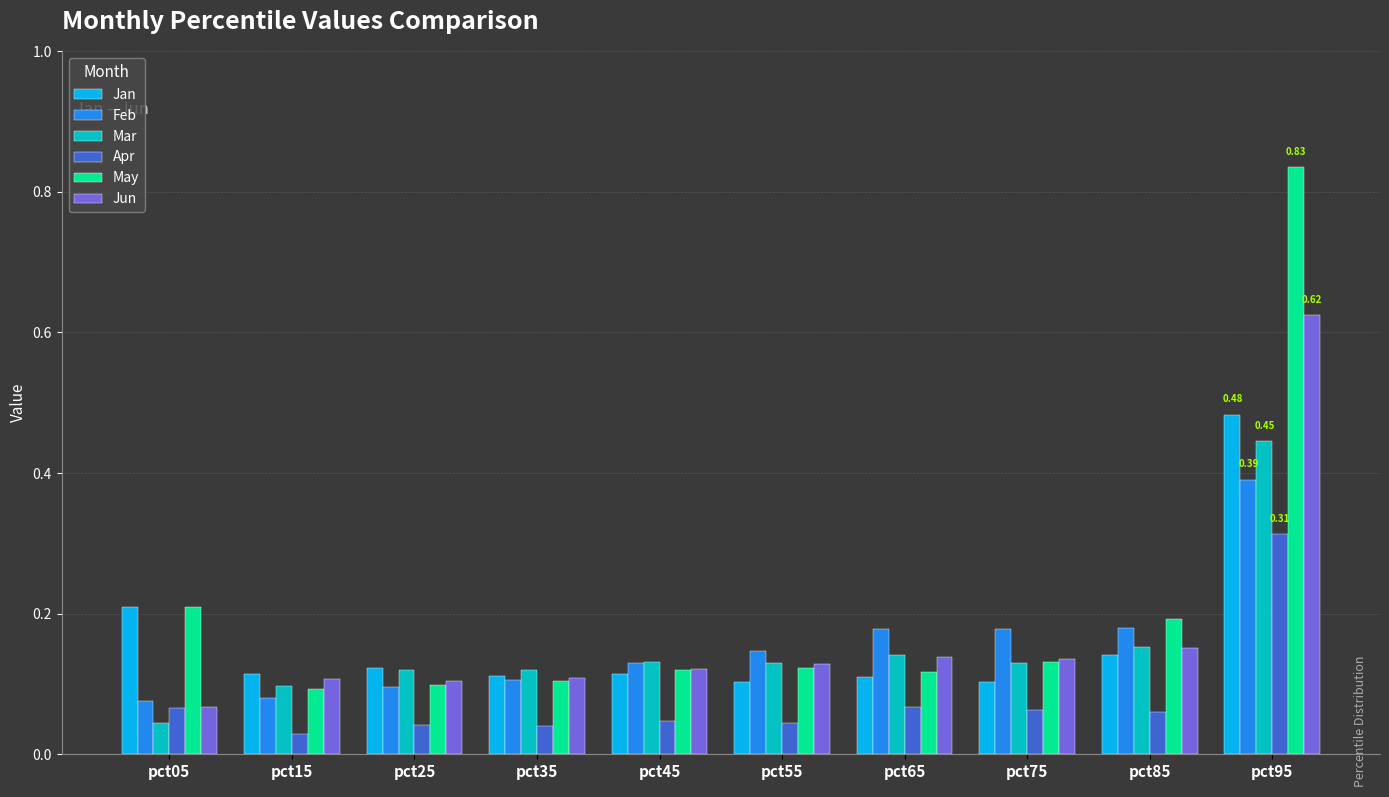

What is the sum of all Jan values?

1.6